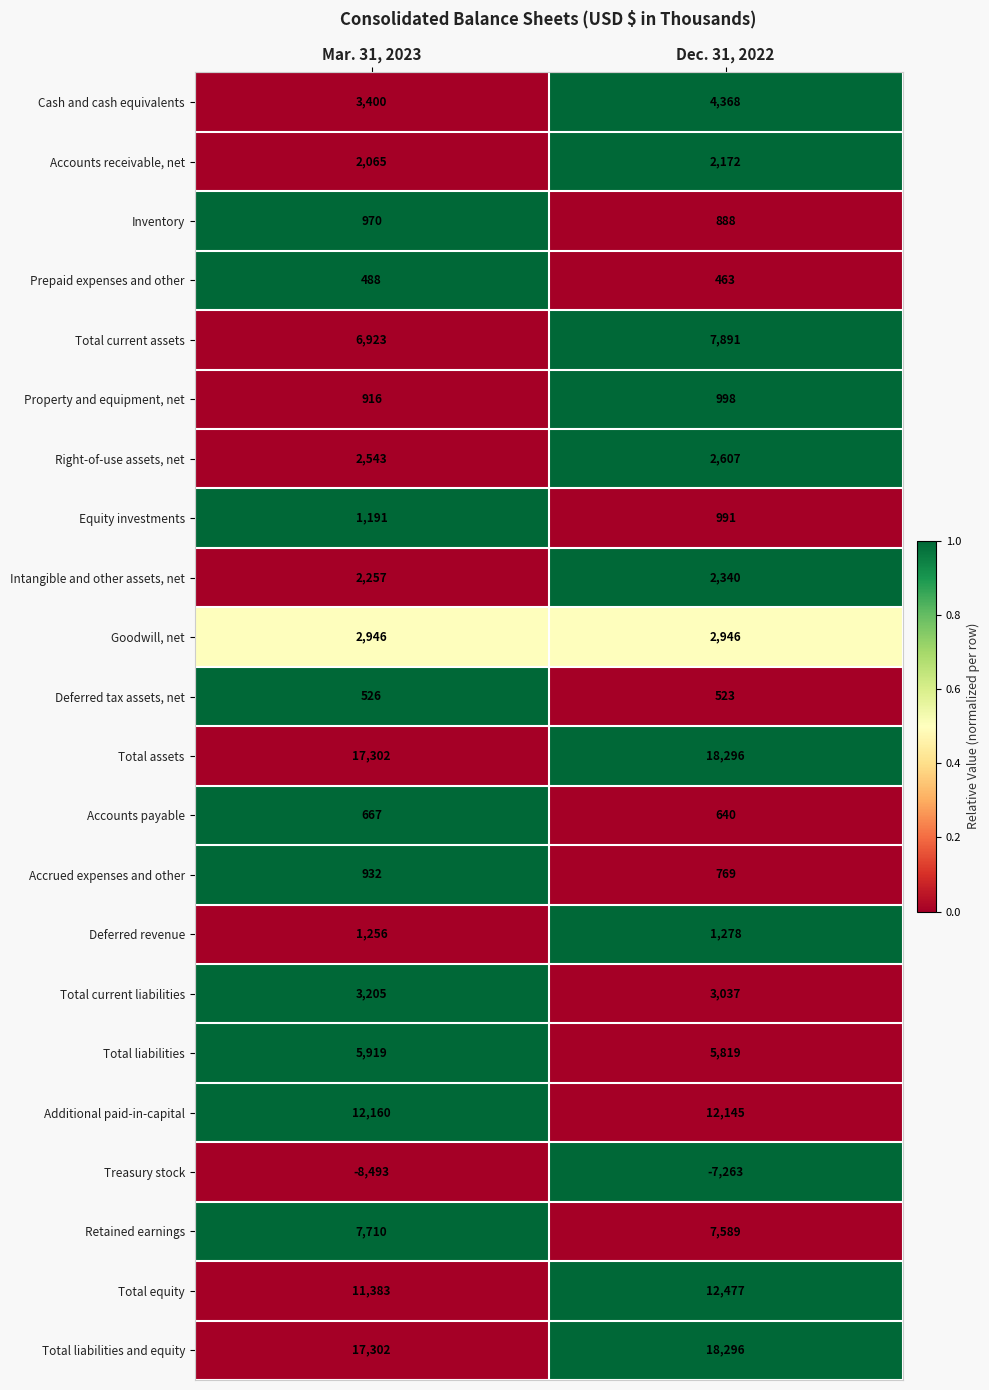

At which category is the sum across all series the highest?

Dec. 31, 2022